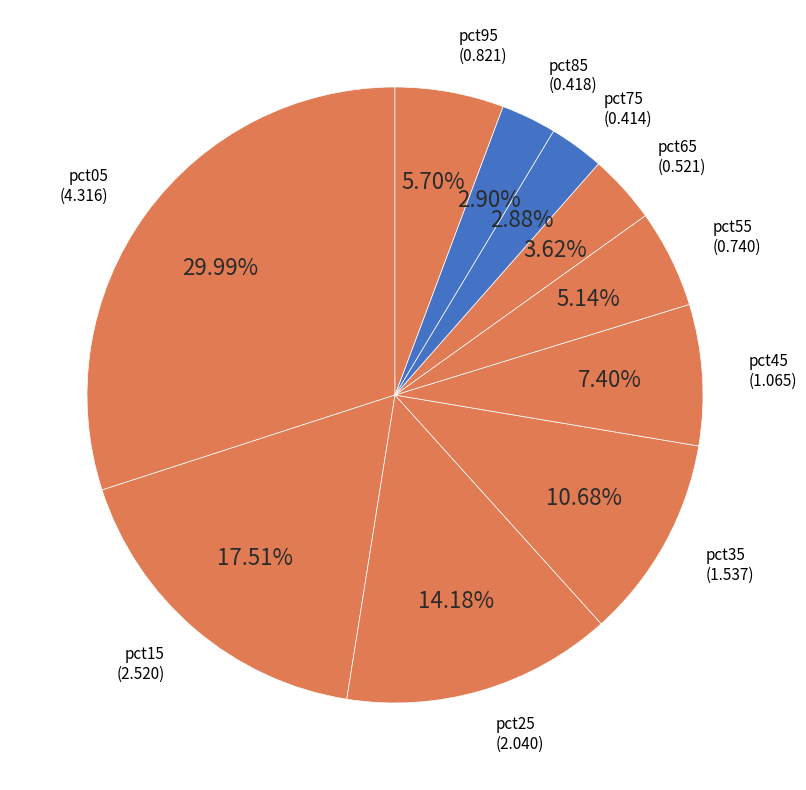

What is the ratio of the value at pct55 to the value at pct15?

0.3